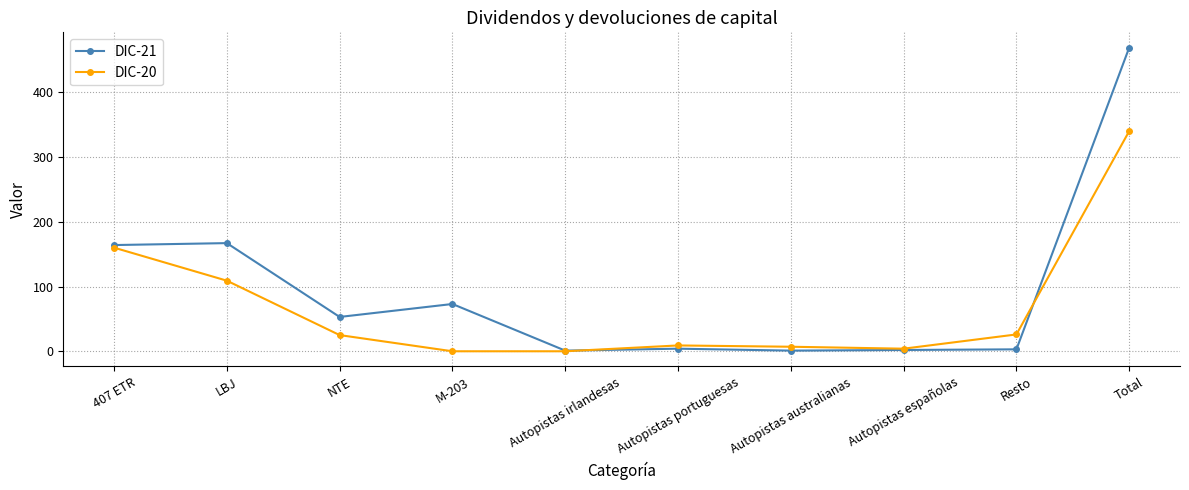

What are all the series names shown in the legend?

DIC-21, DIC-20